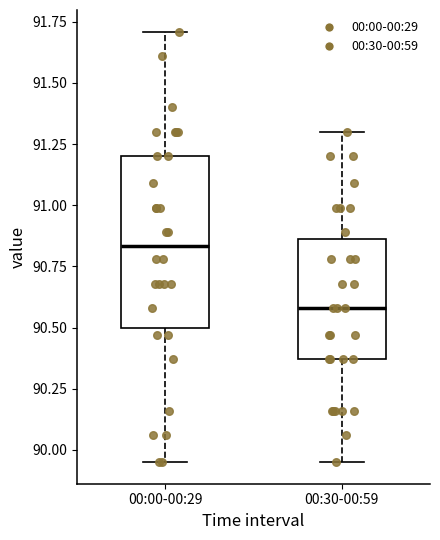

Reading left to right, read every box against the y-axis: the position of its median line, the range the box covers, and the ends of its whiskers. The values are not printed on the chart, so give them approximately, as read against the axis.

00:00-00:29: median 90.85, box 90.50 to 91.20, whiskers 89.95 to 91.70
00:30-00:59: median 90.60, box 90.35 to 90.85, whiskers 89.95 to 91.30